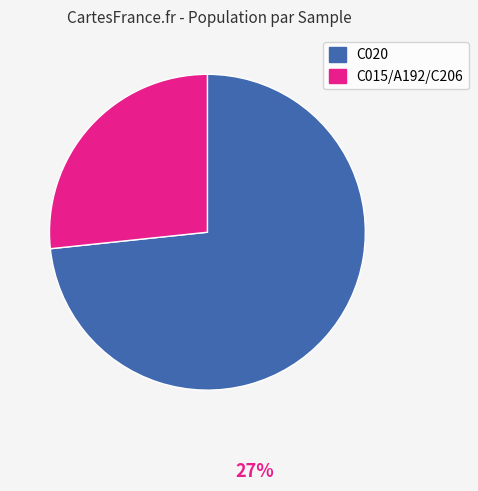

Does any single category account for the majority?

Yes